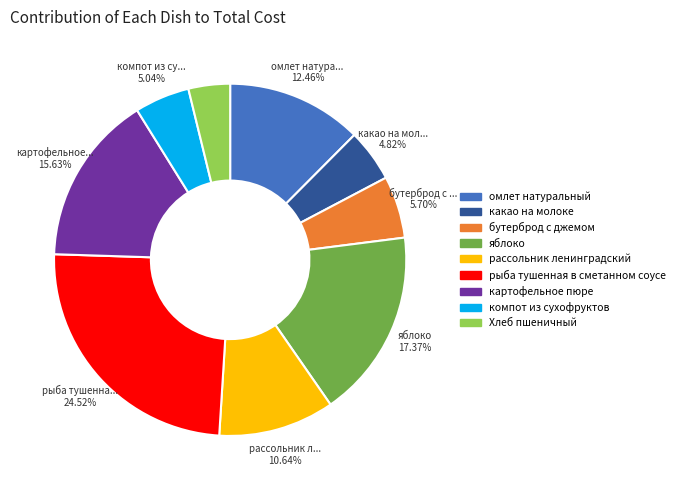

To the nearest percent, what percentage of the pie is какао на молоке?

5%